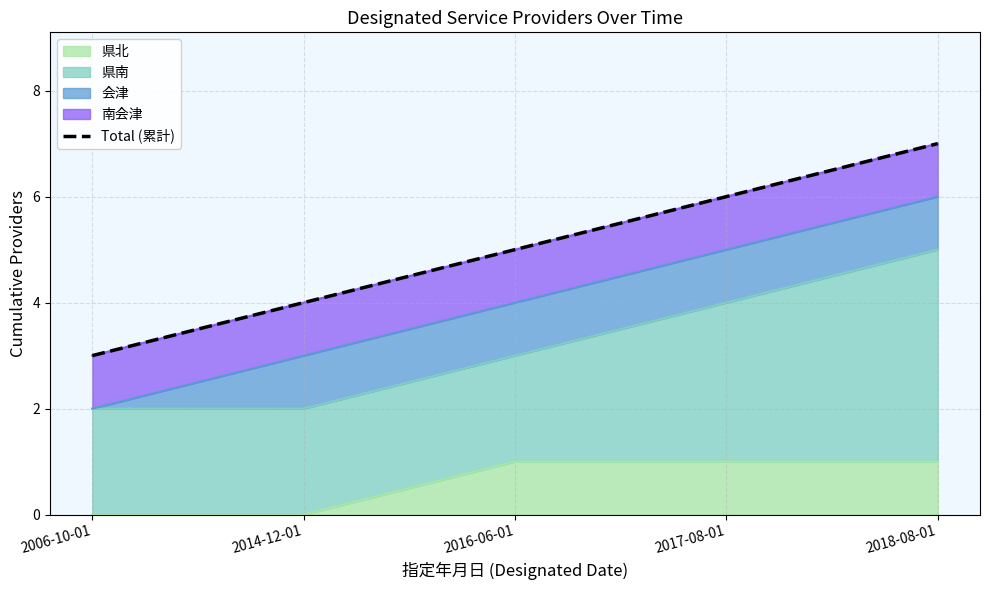

The value at 2014-12-01 is 4. True or false?

True